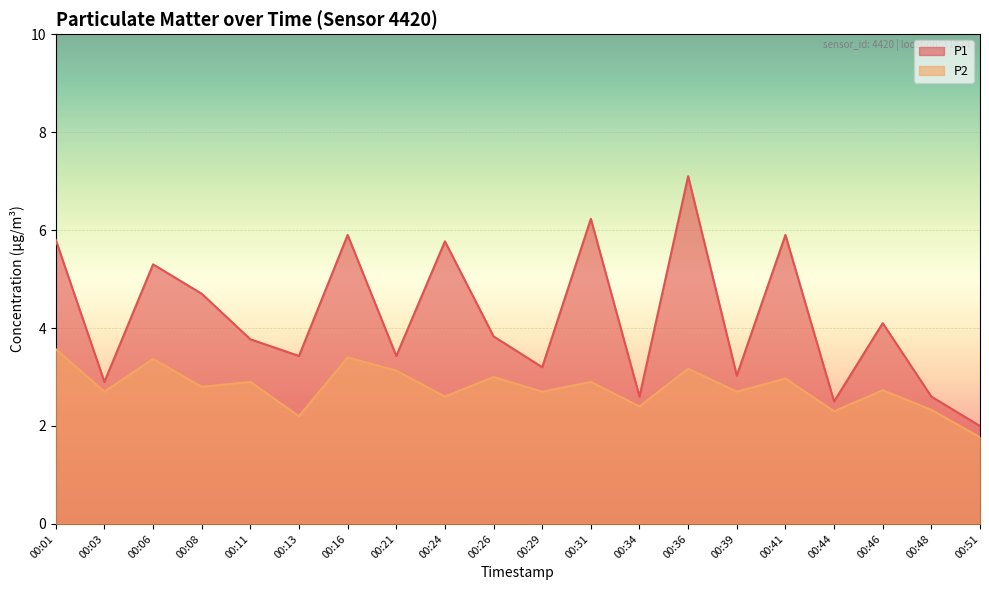

How many data points in P1 are above 3?

15